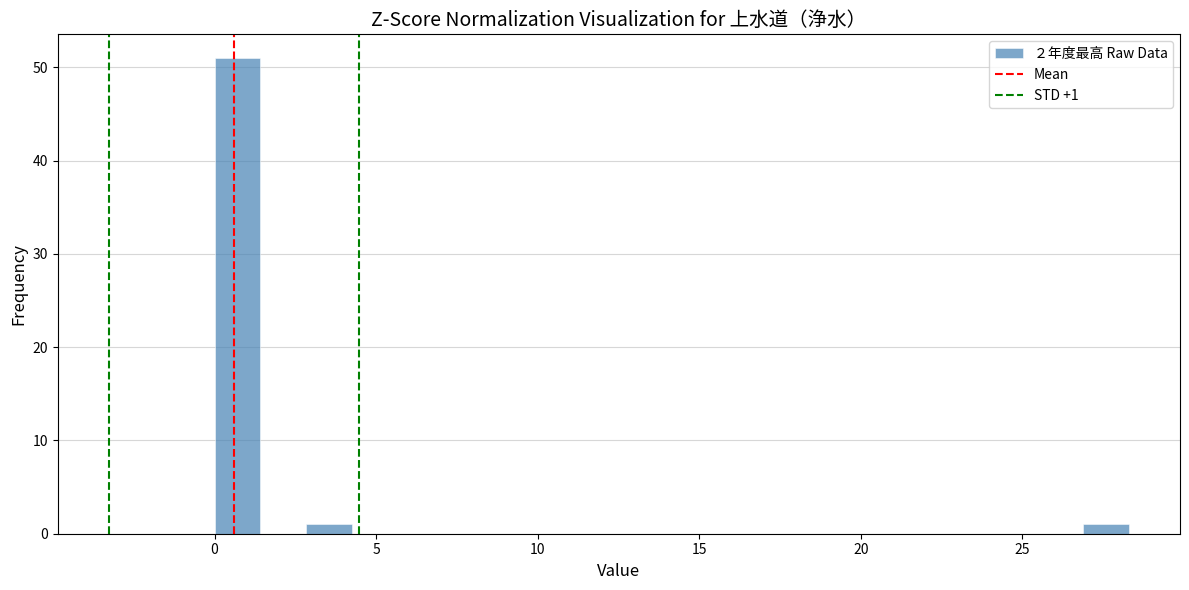

Around what value on the x-axis is the tallest bar? Give the approximate position of its centre, as read against the axis.

0.5